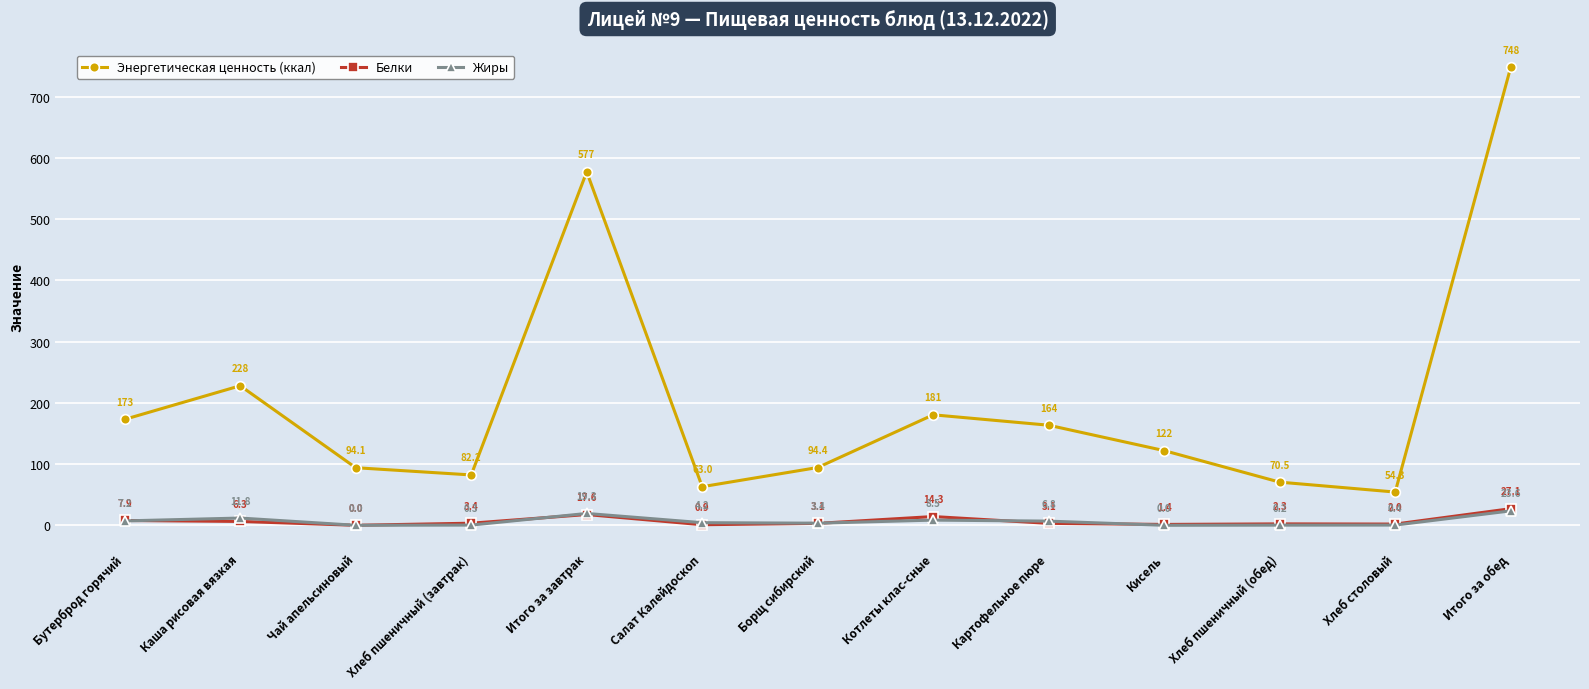

How many data points in Жиры are less than 4?

6